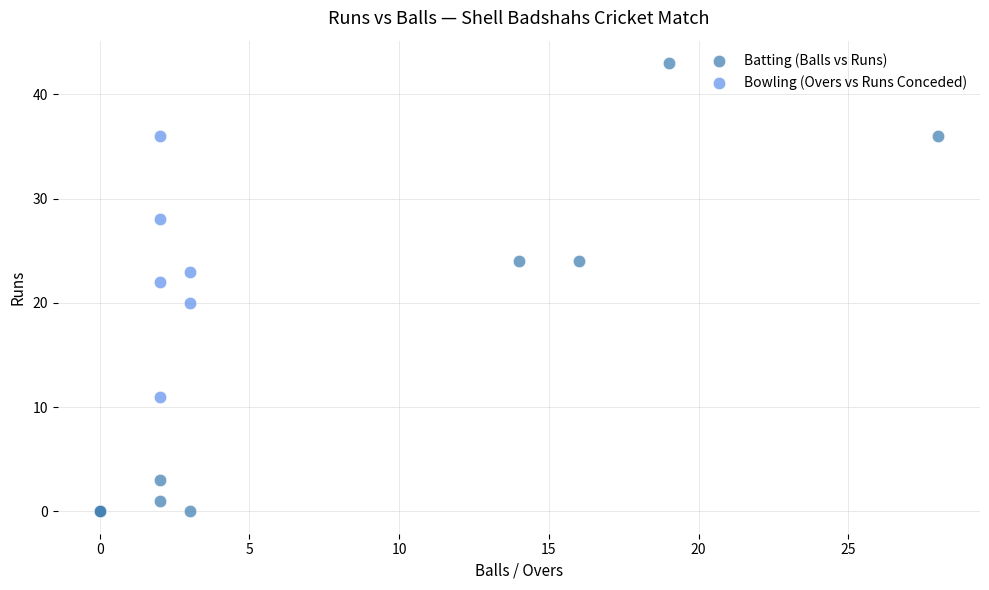

Which series contains the lowest Y value?

Batting (Balls vs Runs)